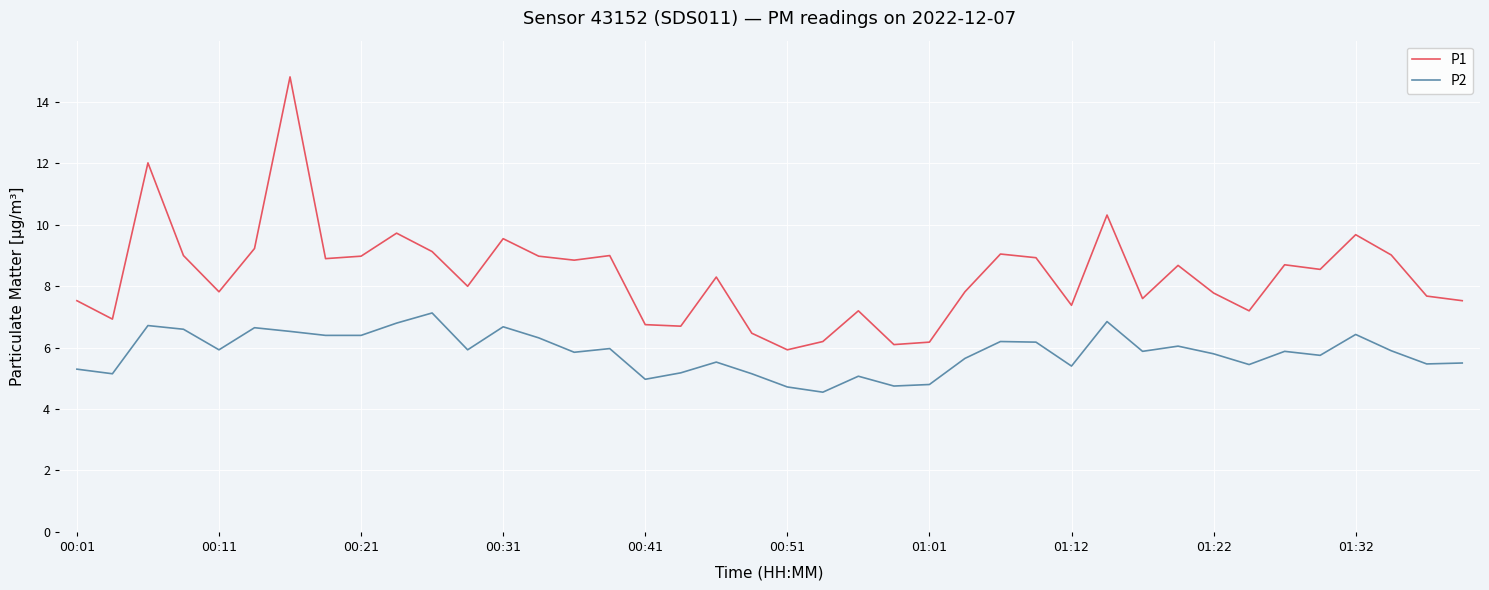

What is the difference between the maximum and minimum values in the P1 series?

8.9